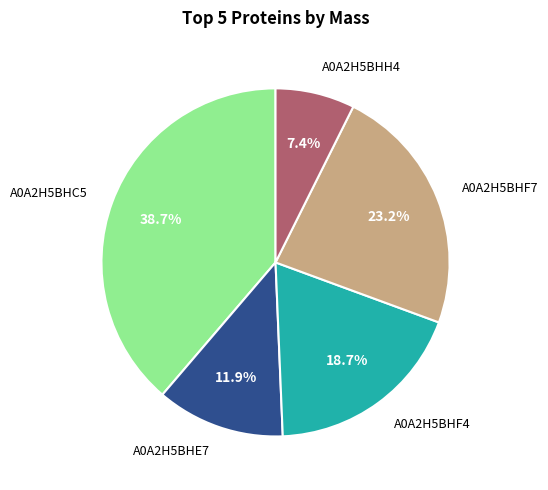

Does any single category account for the majority?

No